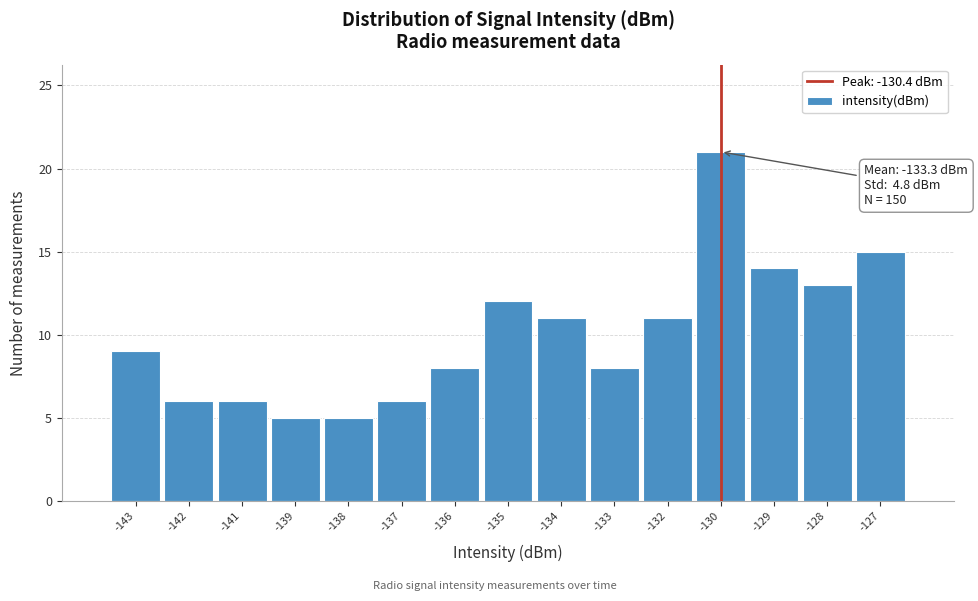

Reading right to left, extract all data points from this chart.

-127=15	-128=13	-129=14	-130=21	-132=11	-133=8	-134=11	-135=12	-136=8	-137=6	-138=5	-139=5	-141=6	-142=6	-143=9